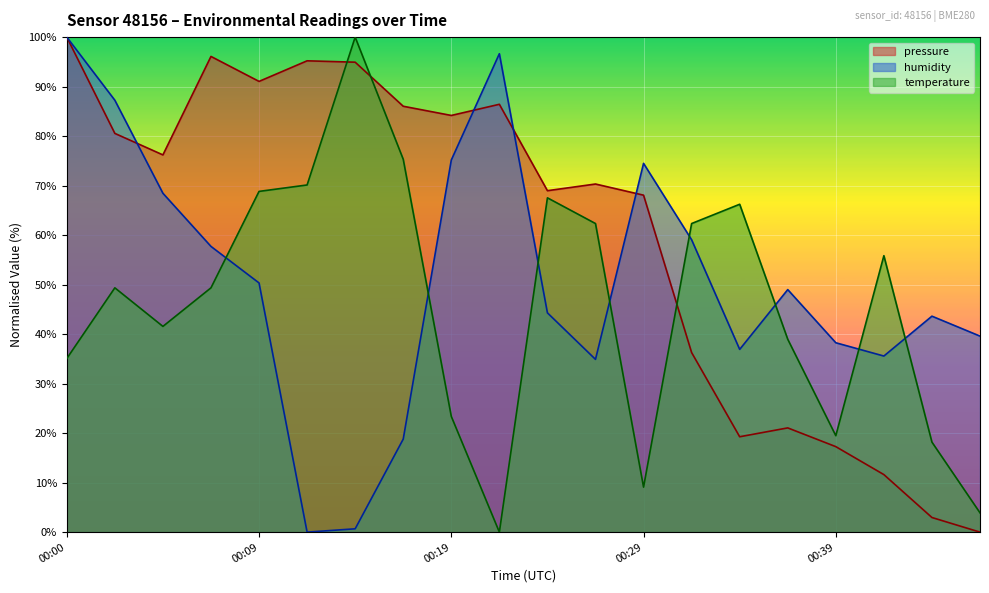

What is the highest value of the humidity series?

100.0